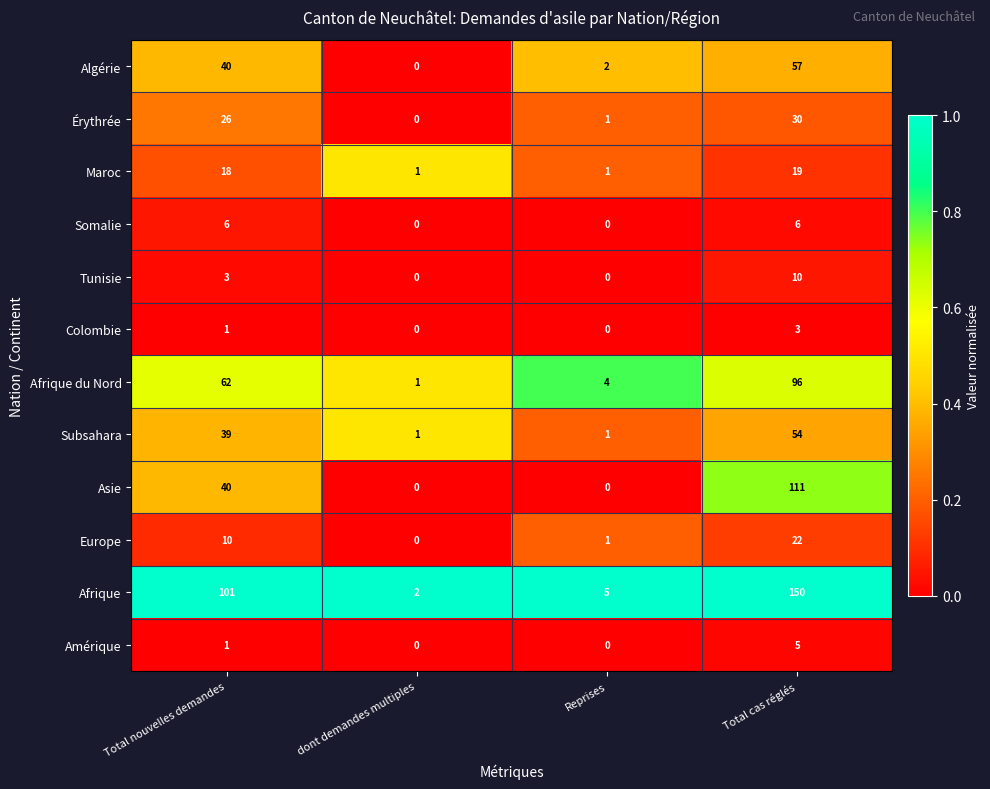

What is the spread (max minus min) of values at Reprises?

5